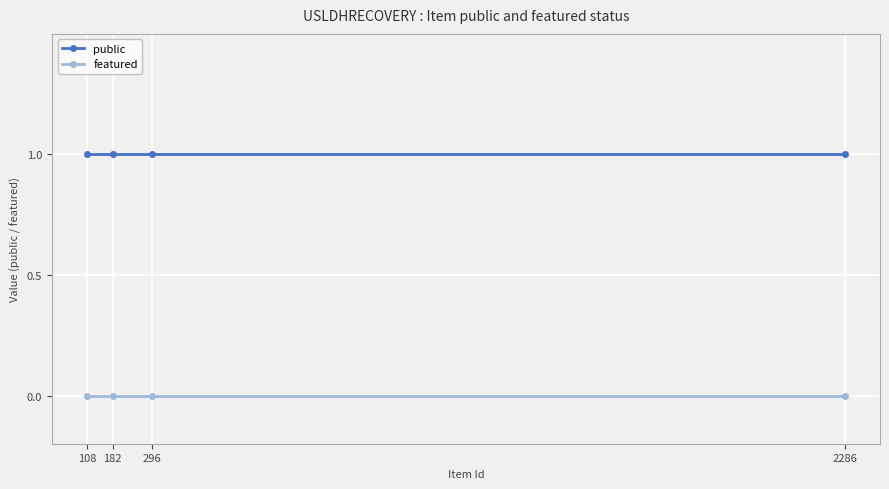

What is the value of the public point at the 4th from the left?

1